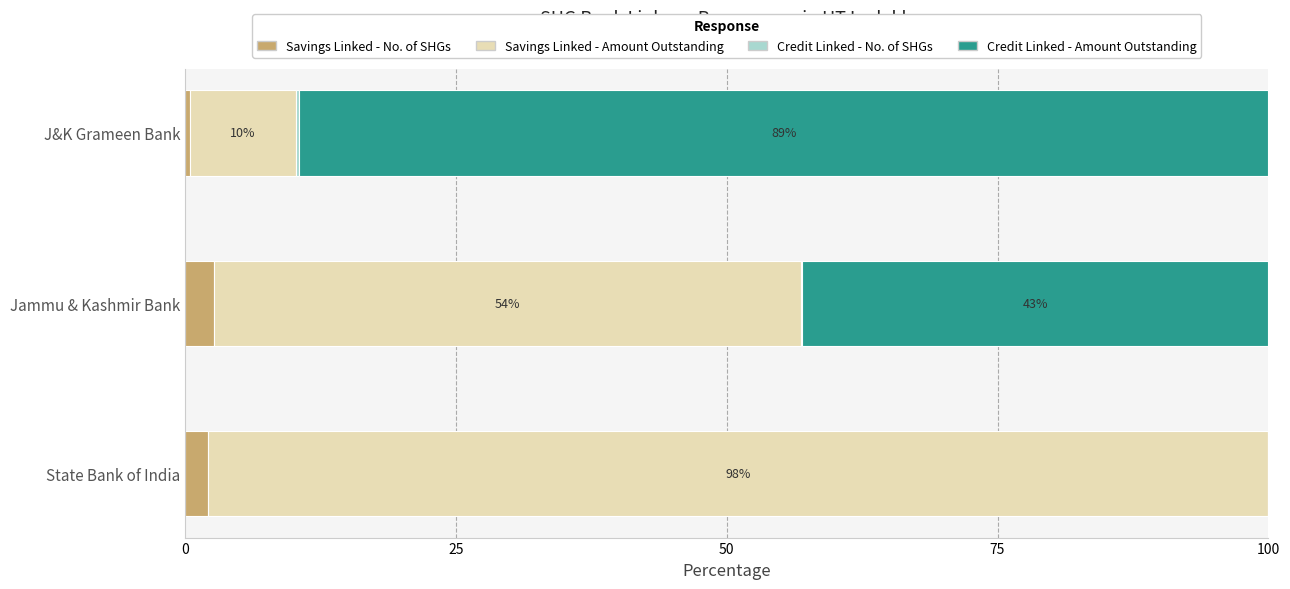

What is the sum of all Savings Linked - No. of SHGs values?

5.3